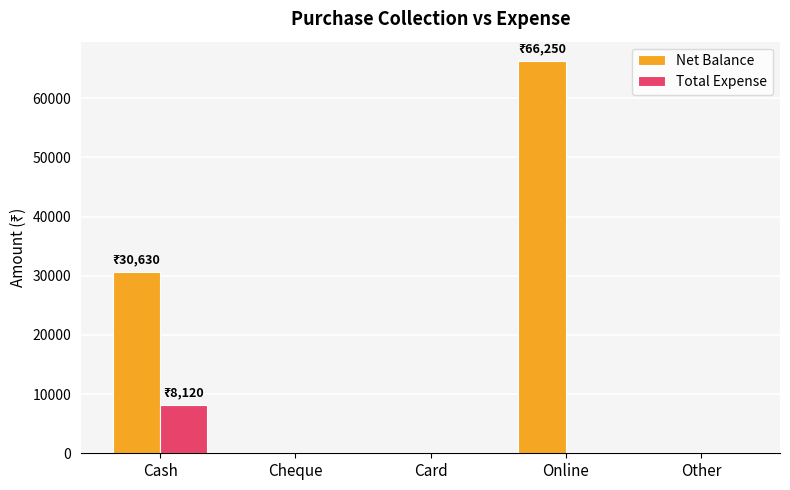

How many groups of bars are there?

5